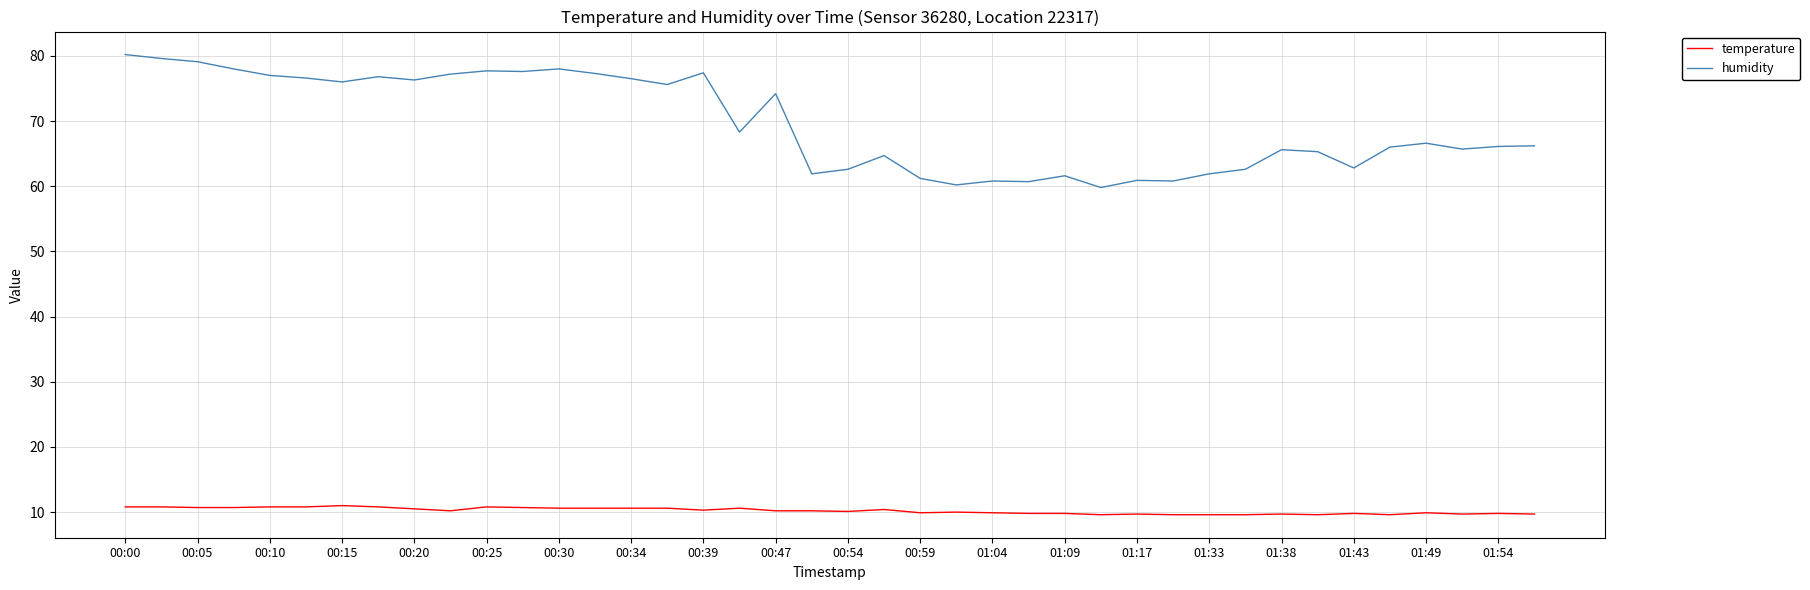

True or false: humidity and temperature intersect in this chart.

False